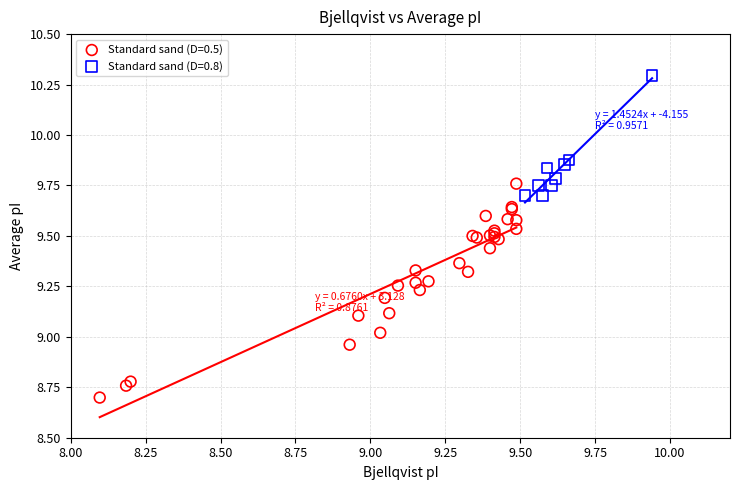

Which series has the largest Y range (max minus min)?

Standard sand (D=0.5)